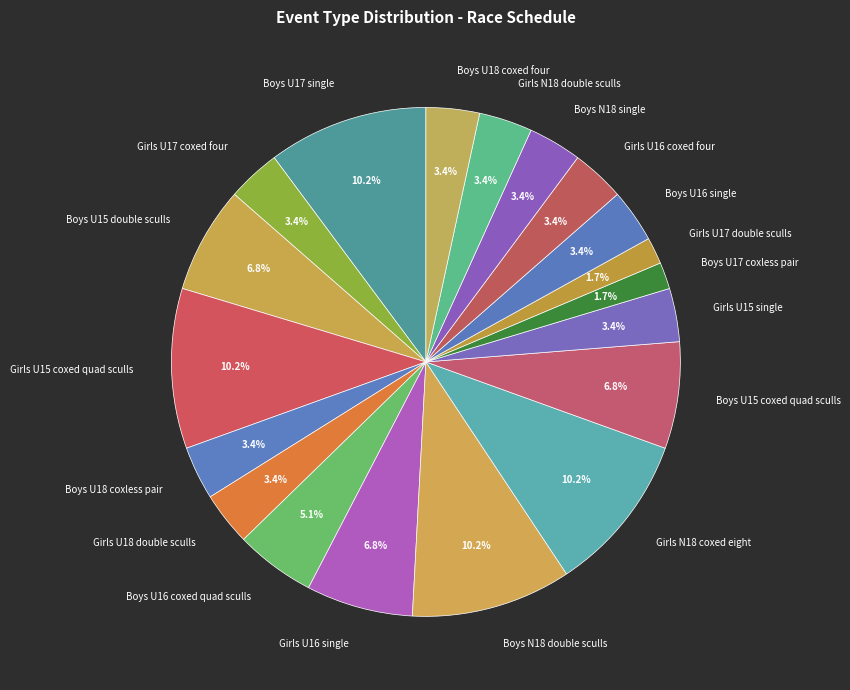

To the nearest percent, what portion does Girls N18 coxed eight represent?

10%